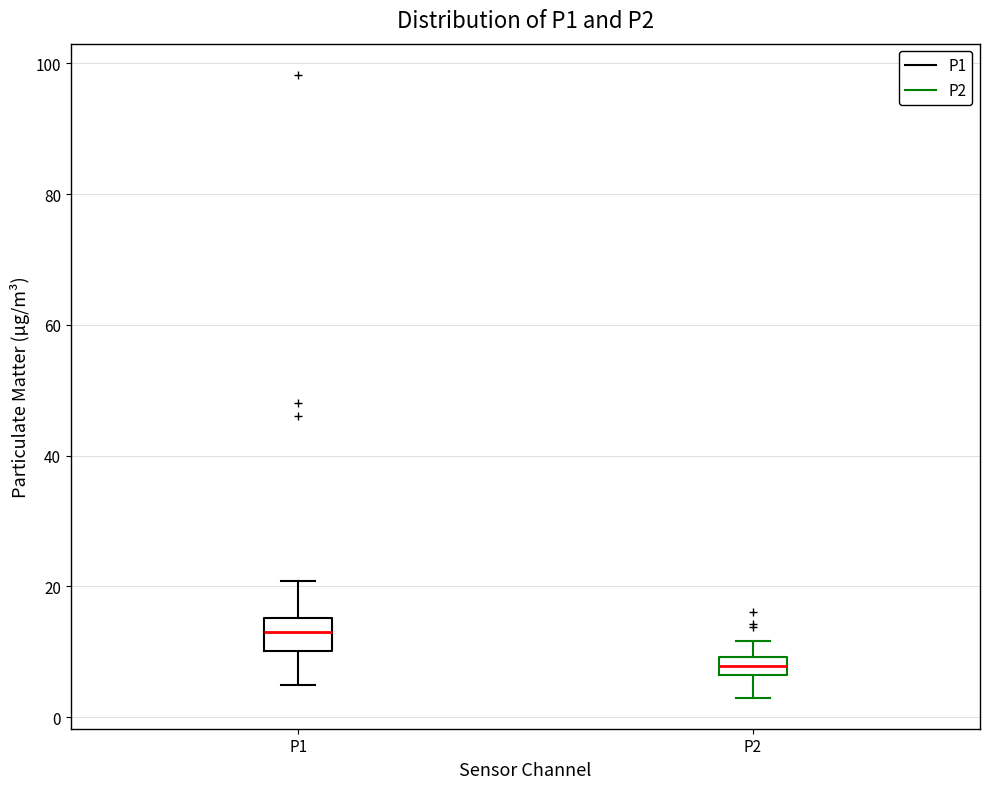

Where does the lower whisker of the box for P2 end on the y-axis? The values are not printed on the chart, so give them approximately, as read against the axis.

4